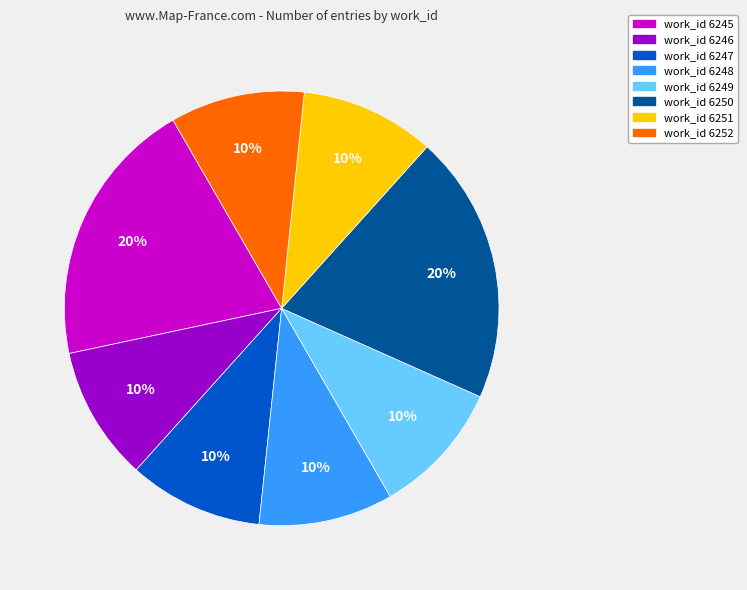

To the nearest percent, what is the difference between the largest and smallest slice percentages?

10%